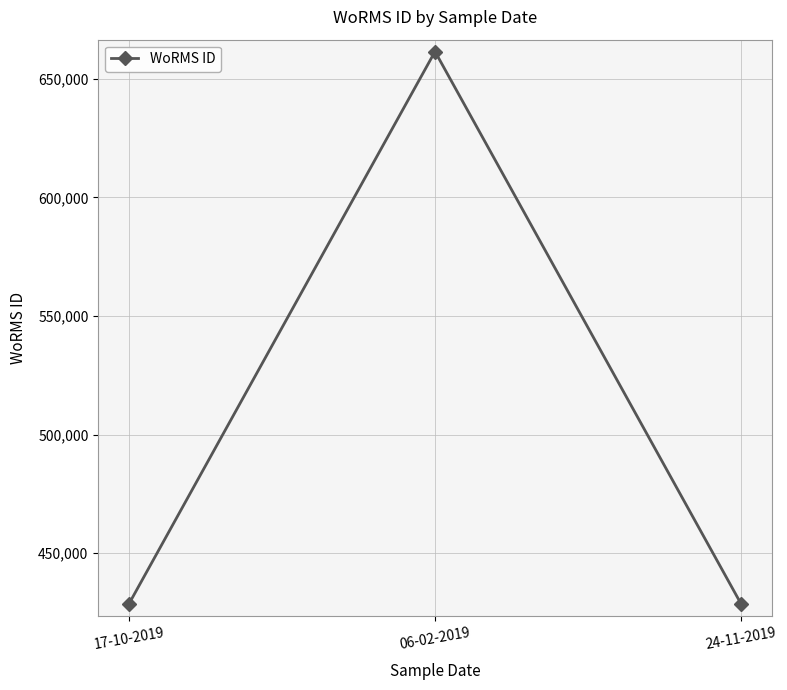

What is the label of the 2nd point from the right?

06-02-2019